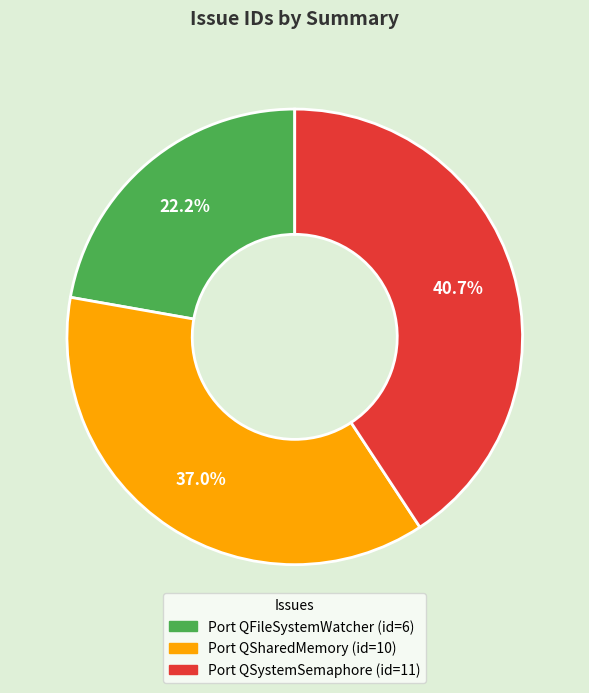

Rank the categories by value from highest to lowest.

Port QSystemSemaphore, Port QSharedMemory, Port QFileSystemWatcher